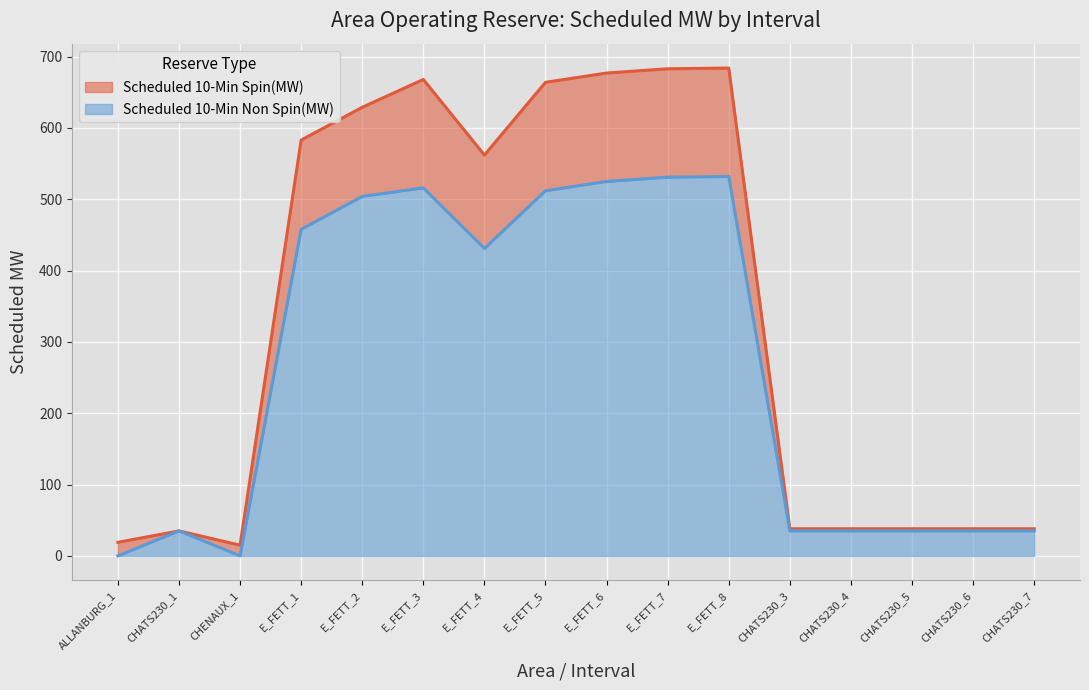

How many data points does each series have?

16